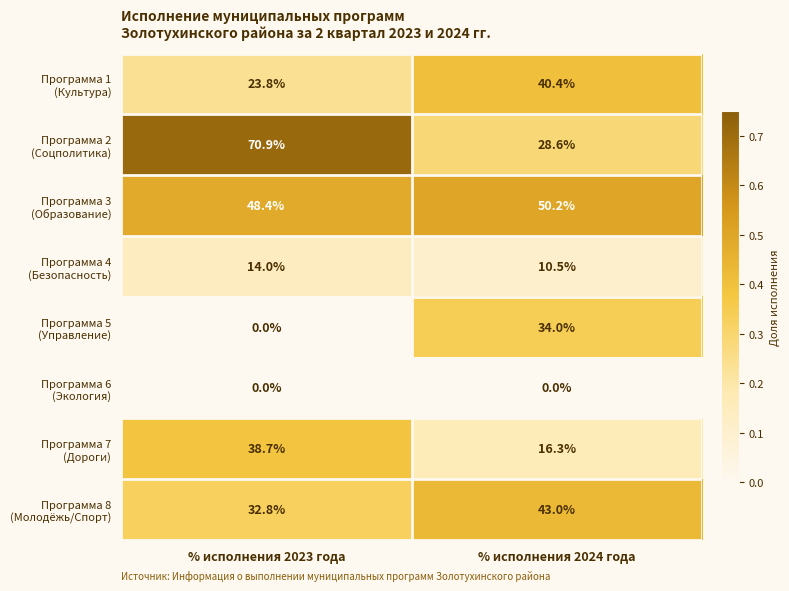

What is the difference between the highest and lowest values at % исполнения 2024 года?

50.2